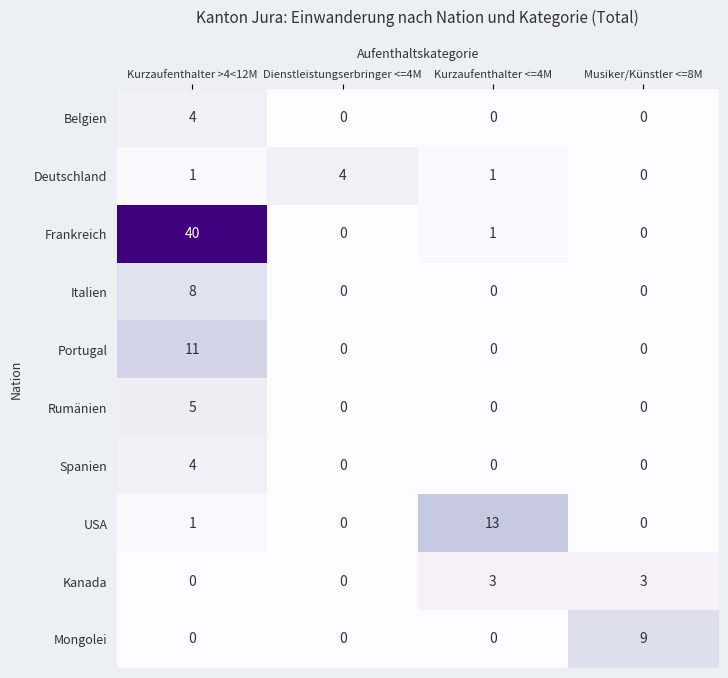

What is the sum of all Kanada values?

6